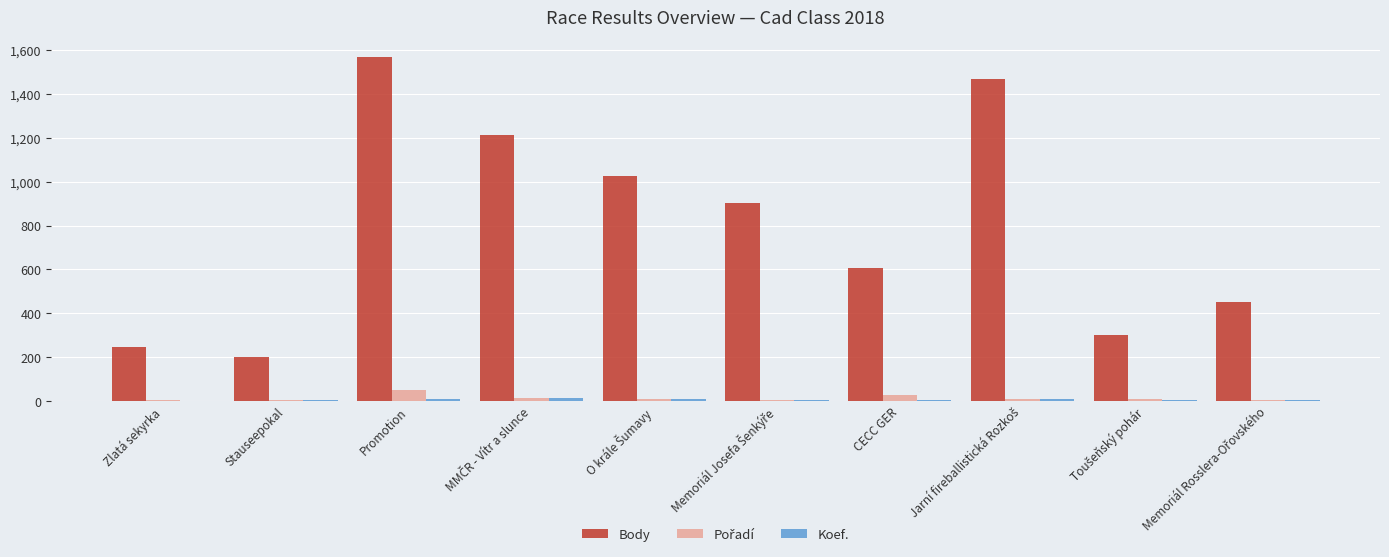

How many groups of bars are there?

10